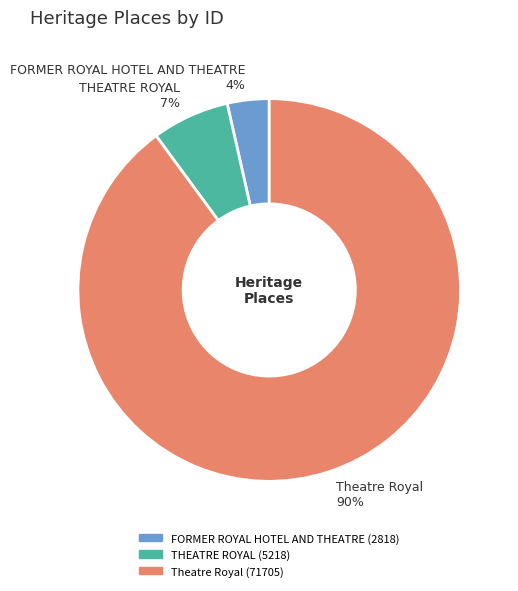

What is the majority slice?

Theatre Royal